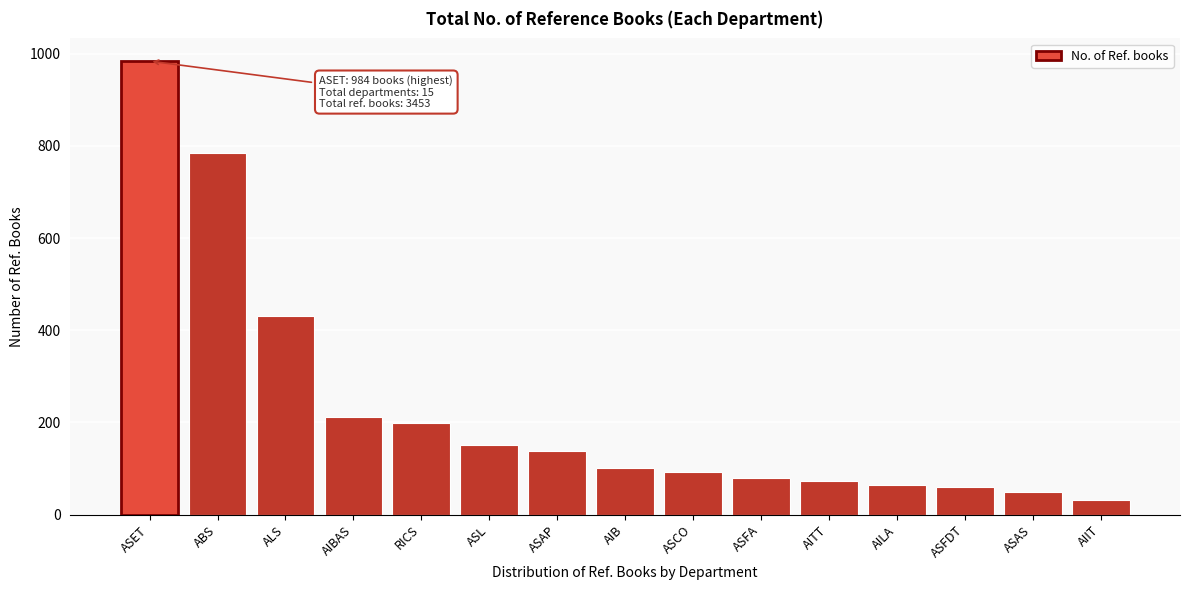

Reading left to right, transcribe all the data shown in this chart.

984	785	430	212	198	152	139	102	92	79	74	65	60	49	32